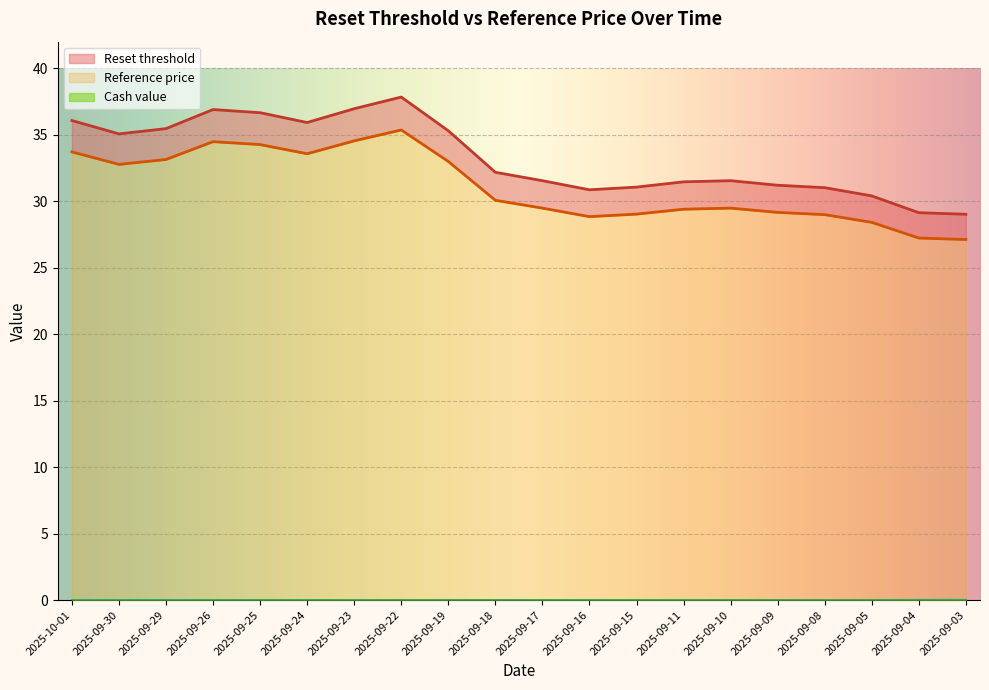

Which series has the largest total across all categories?

Reset threshold